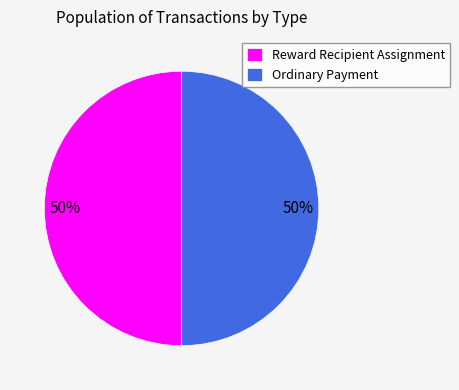

Count the number of slices in the pie.

2